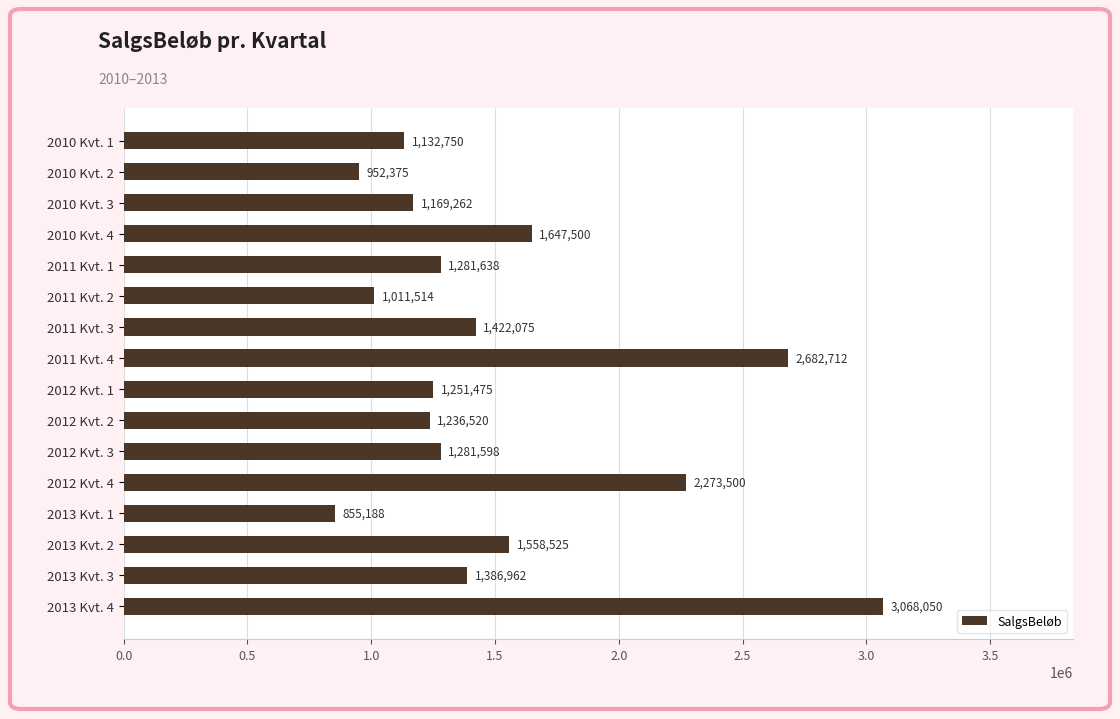

What is the label of the 13th bar from the top?

2013 Kvt. 1